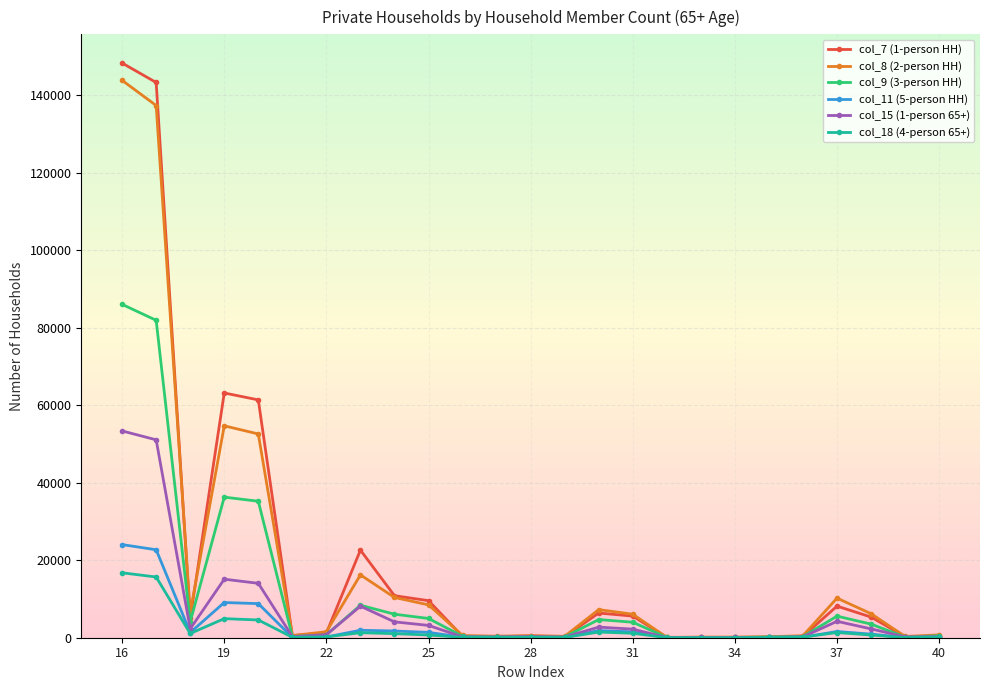

Which series has the largest range (max minus min)?

col_7 (1-person HH)